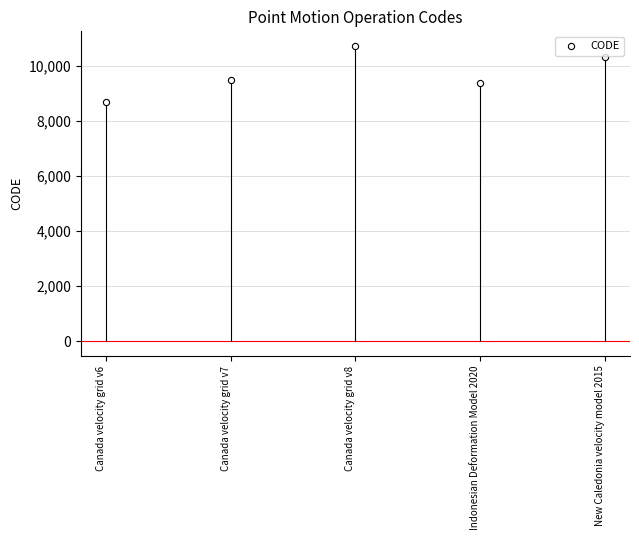

What is the range of Y values (max minus min)?

2031